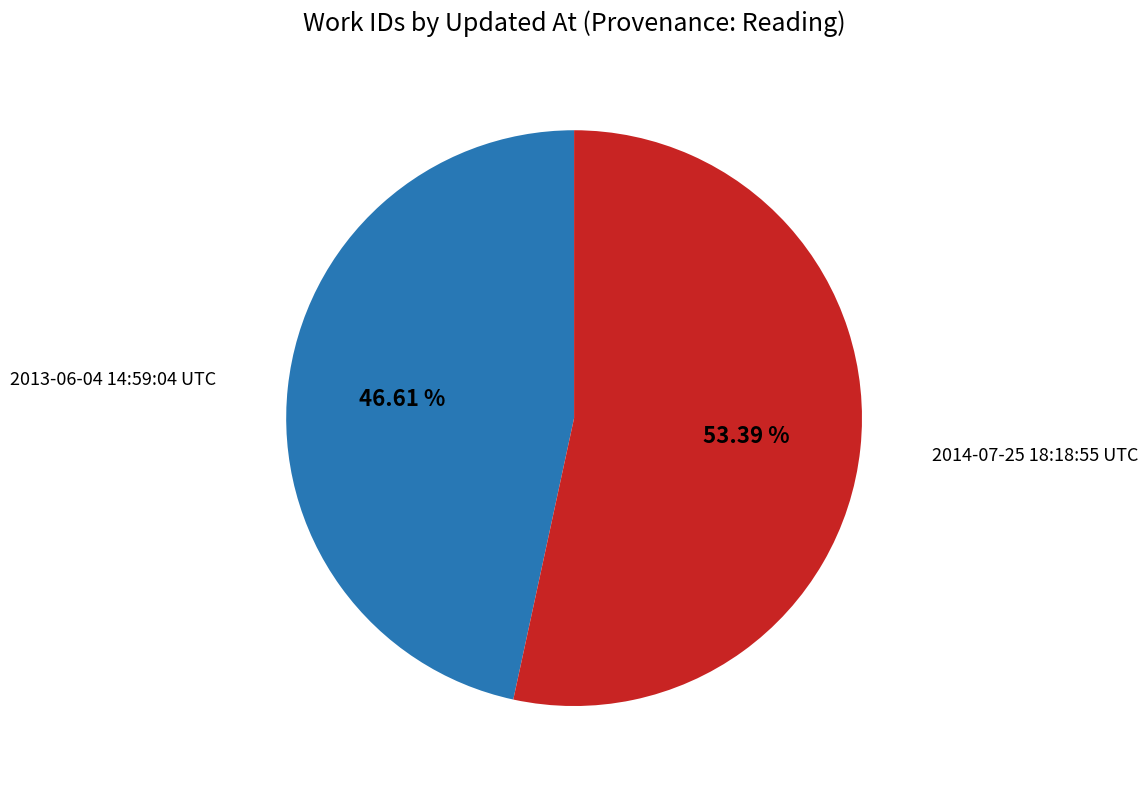

Is there a majority slice in this chart?

Yes